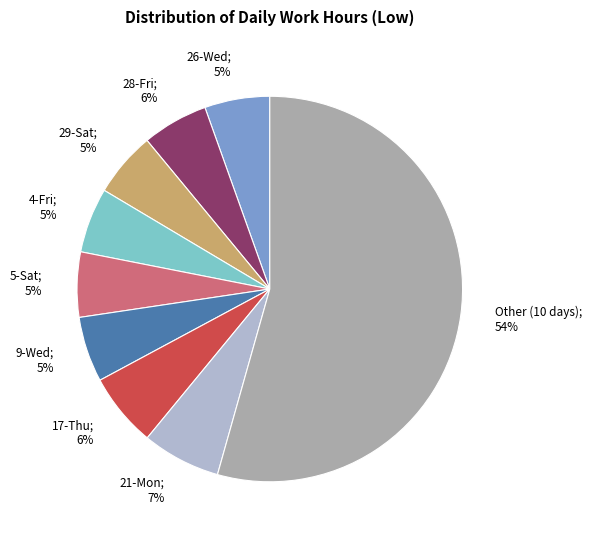

How many slices are in this pie chart?

9